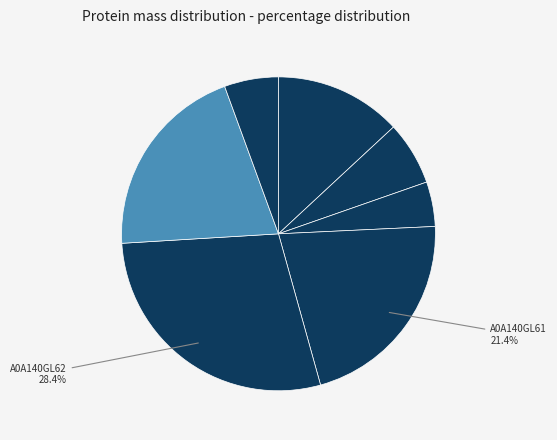

How many slices are in this pie chart?

7